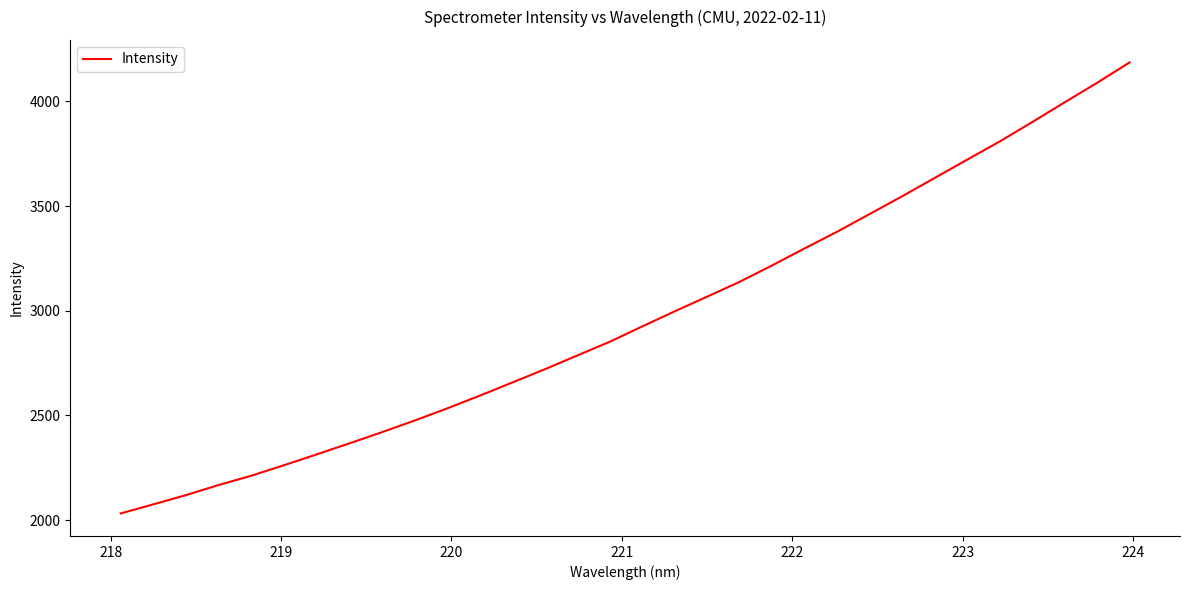

What is the maximum value shown in the chart?

4186.0